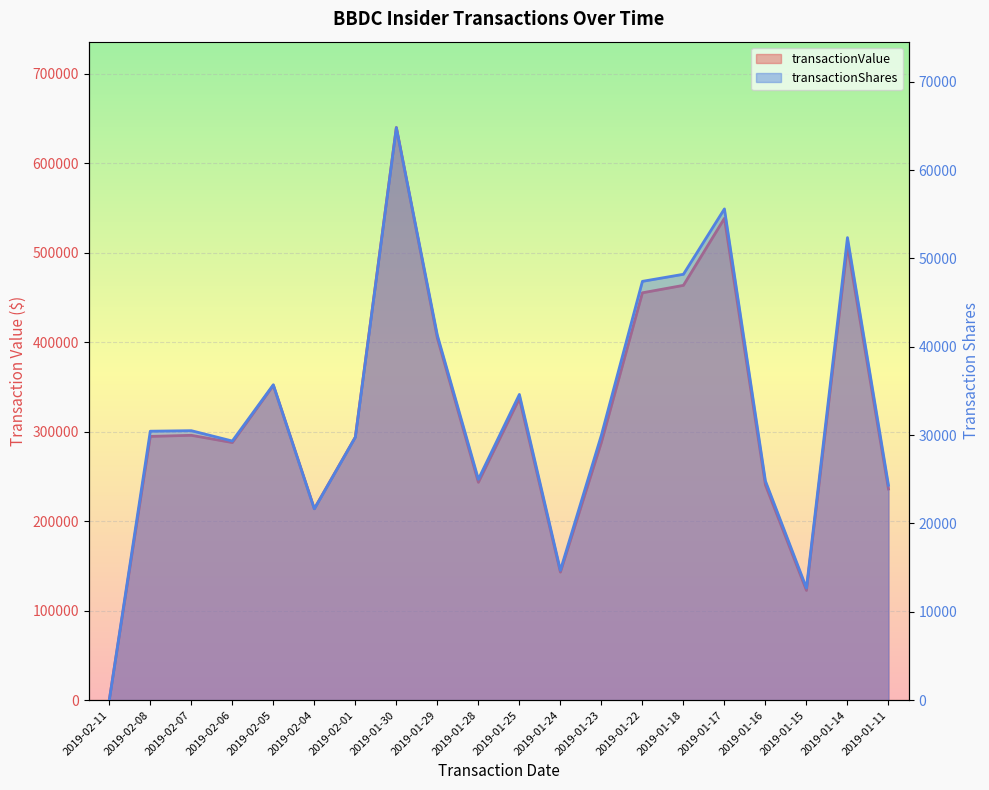

What is the sum of all transactionShares values?

653188